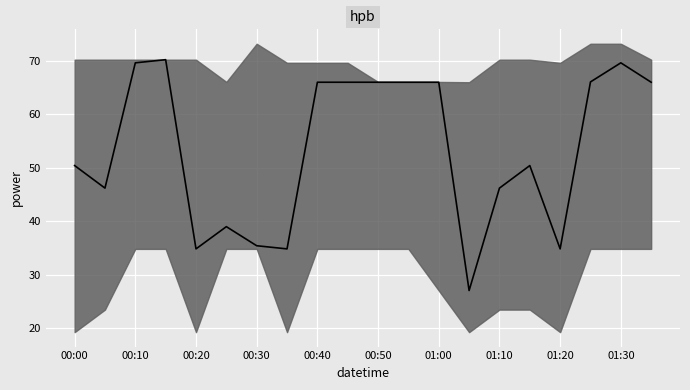

What is the change in value from 10 to 13?

-39.0